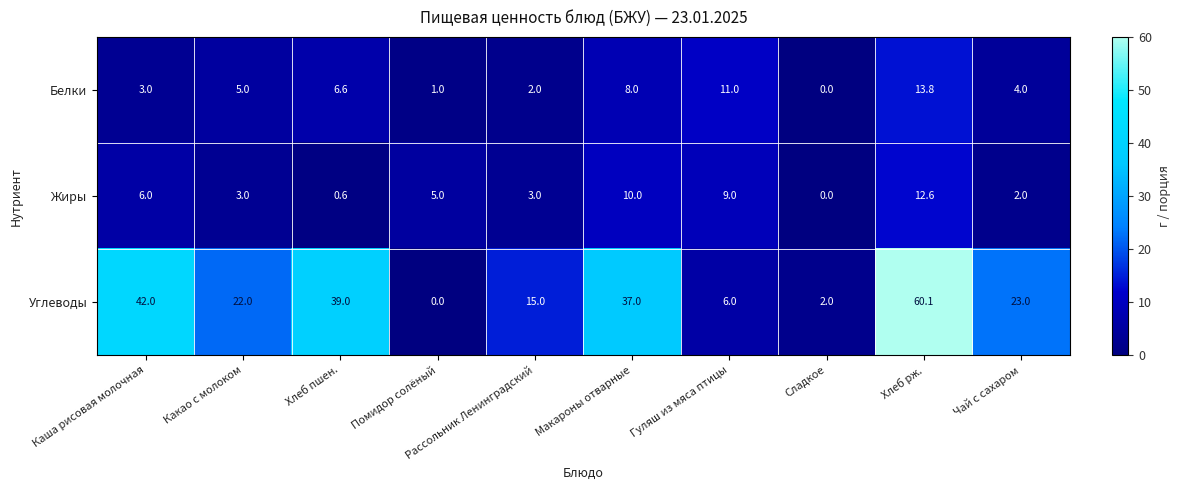

What is the maximum value shown in the chart?

60.1